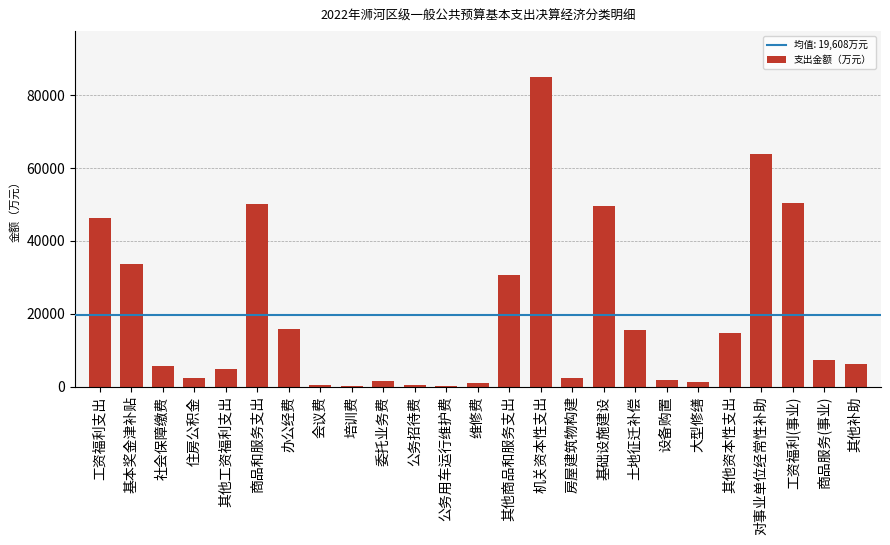

The value at 商品服务(事业) is 7167. True or false?

True